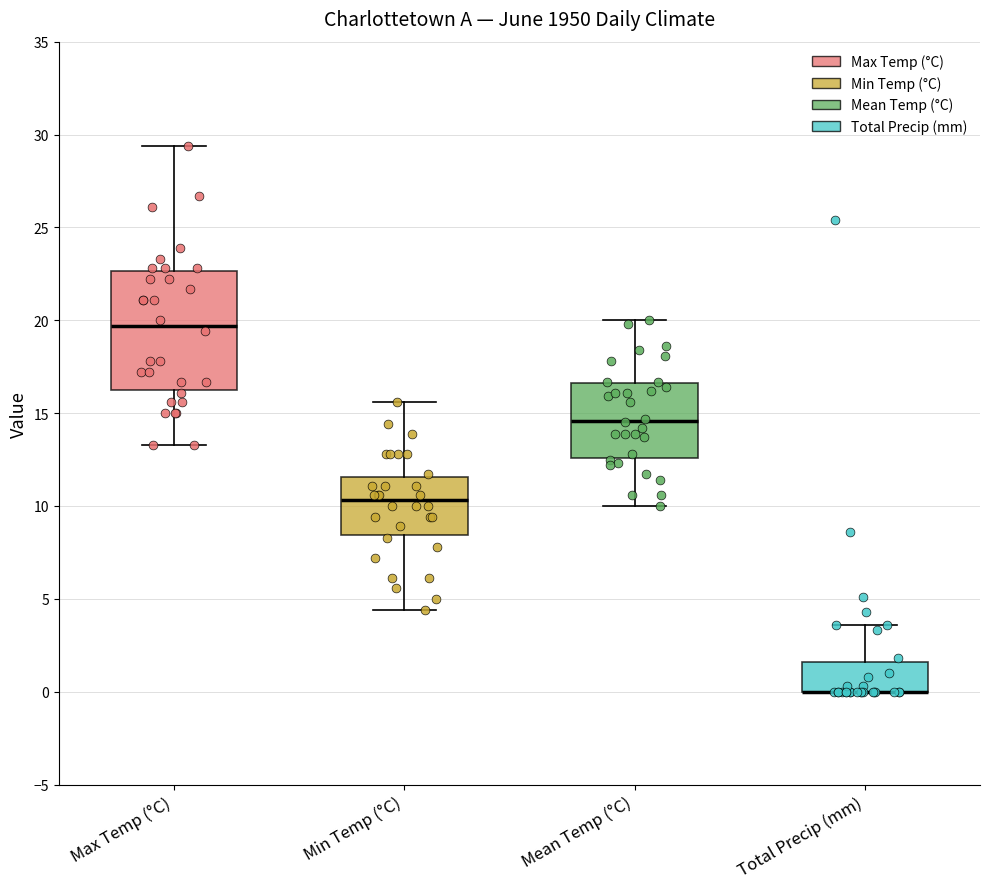

Comparing the boxes themselves (not the whiskers), which one is the tallest?

Max Temp (°C)